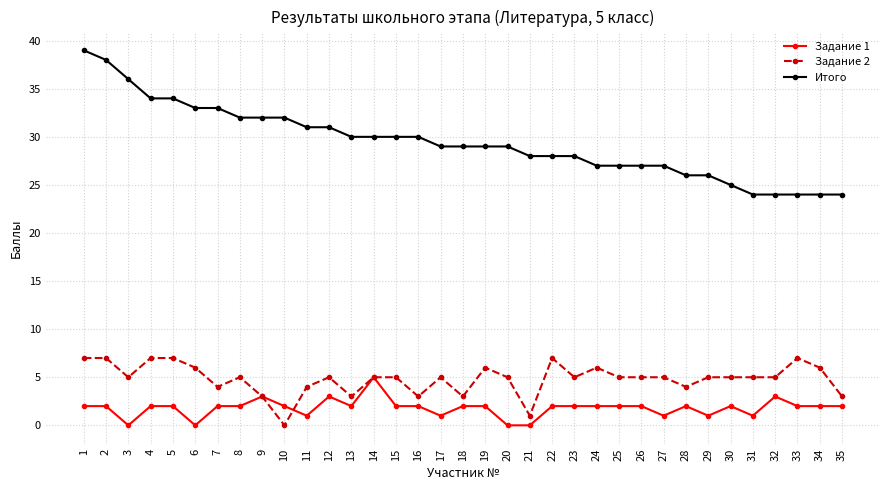

Where does the Задание 2 series first go above 5?

1